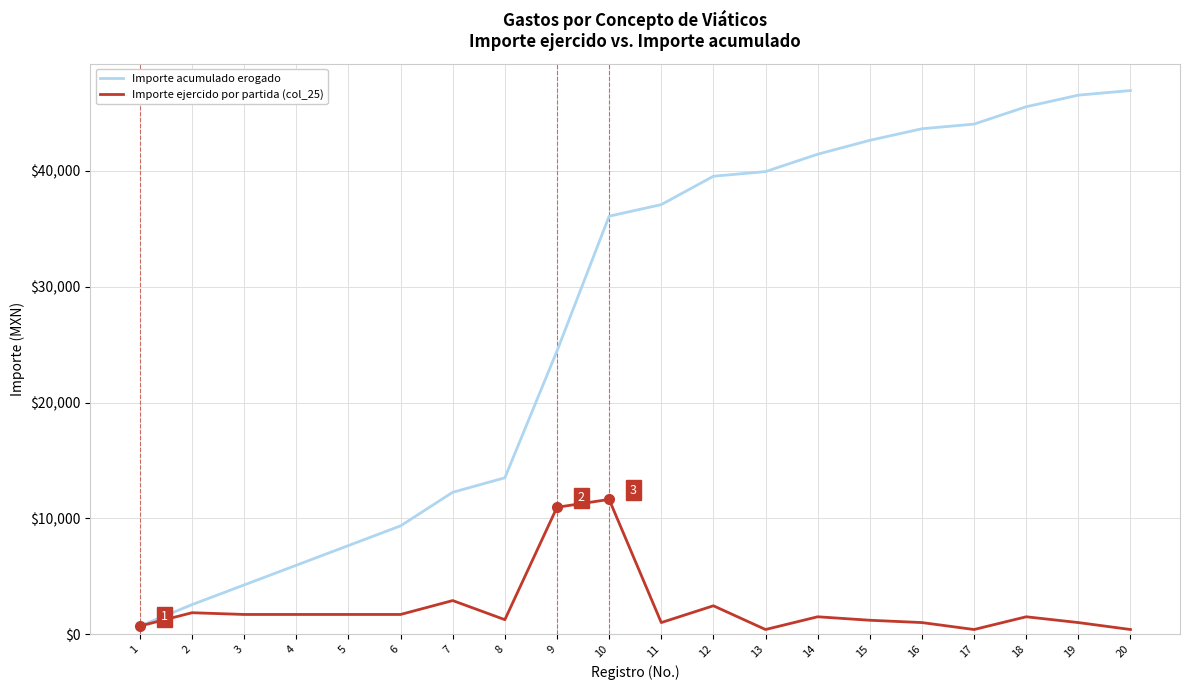

Which series changed the most between 2 and 3?

Importe acumulado erogado